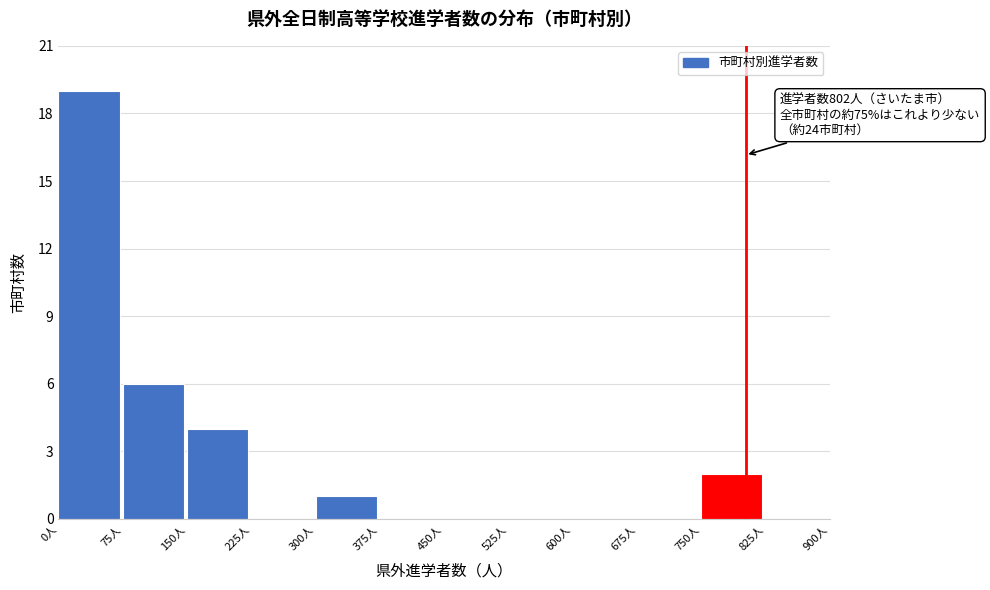

Over which range of the x-axis is the bar tallest?

0 to 75